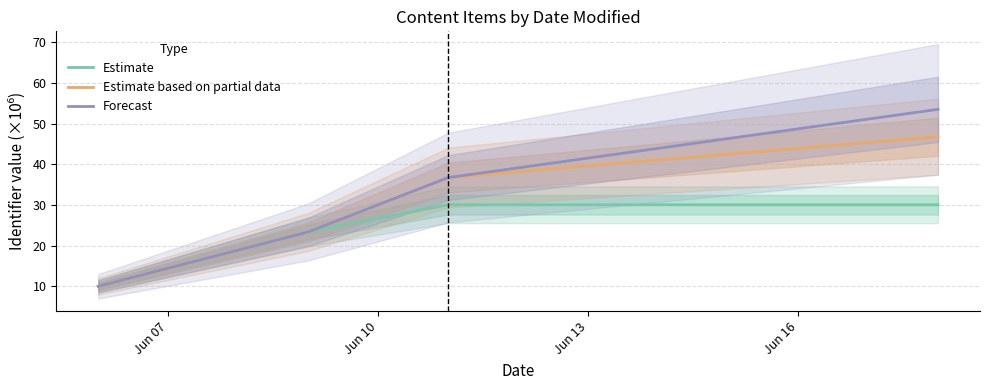

True or false: Forecast has more than 0 points higher than both neighbors.

False